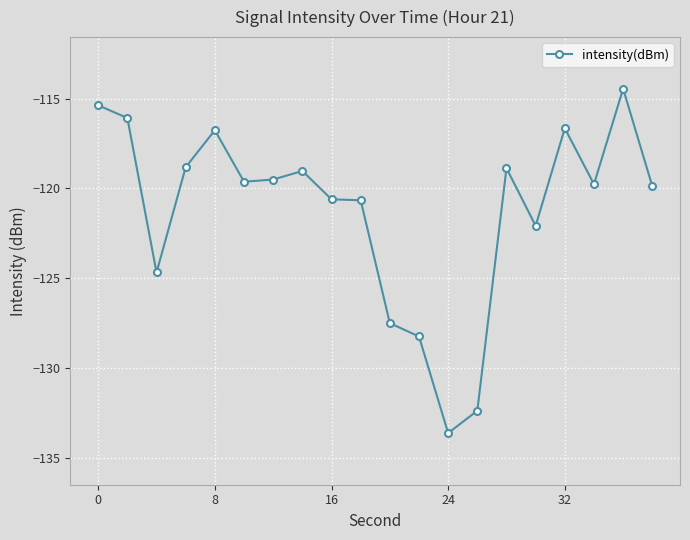

True or false: there are more than 2 points higher than both neighbors.

True